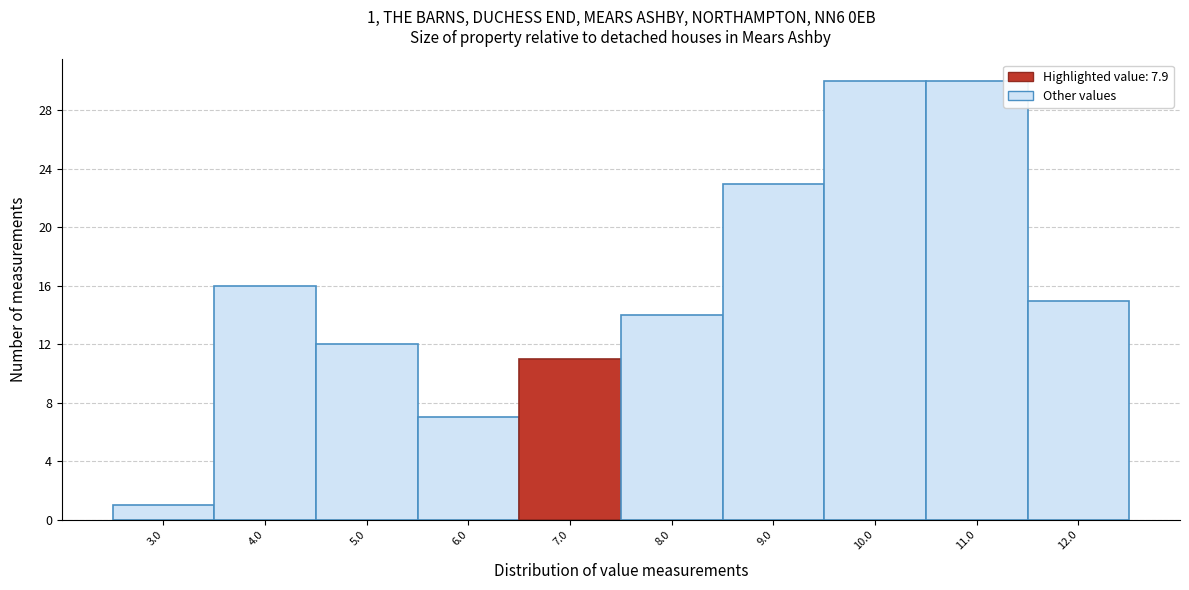

Reading left to right, list all the values displayed in this chart.

3.0=1	4.0=16	5.0=12	6.0=7	7.0=11	8.0=14	9.0=23	10.0=30	11.0=30	12.0=15